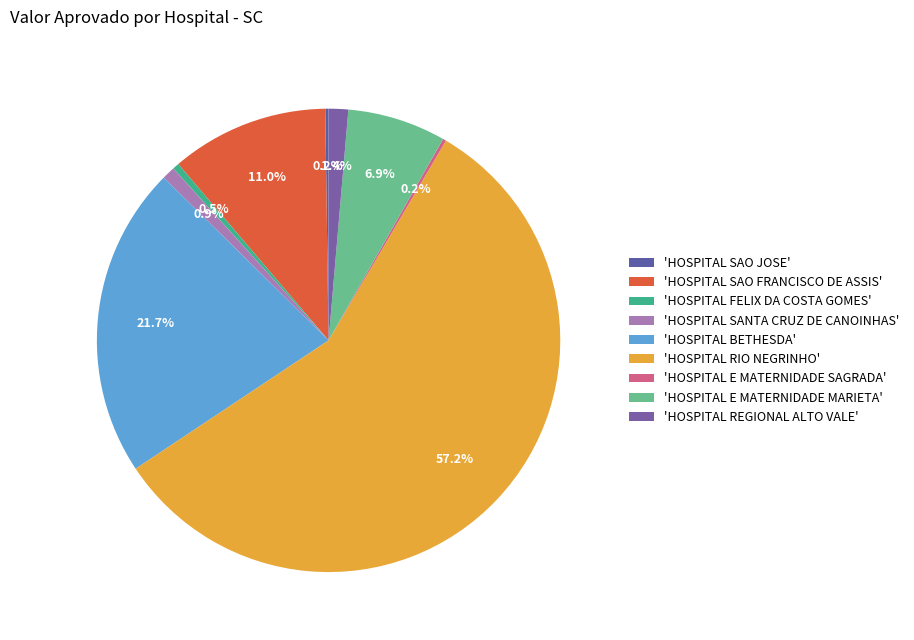

Rank the categories by value from lowest to highest.

HOSPITAL SAO JOSE, HOSPITAL E MATERNIDADE SAGRADA, HOSPITAL FELIX DA COSTA GOMES, HOSPITAL SANTA CRUZ DE CANOINHAS, HOSPITAL REGIONAL ALTO VALE, HOSPITAL E MATERNIDADE MARIETA, HOSPITAL SAO FRANCISCO DE ASSIS, HOSPITAL BETHESDA, HOSPITAL RIO NEGRINHO